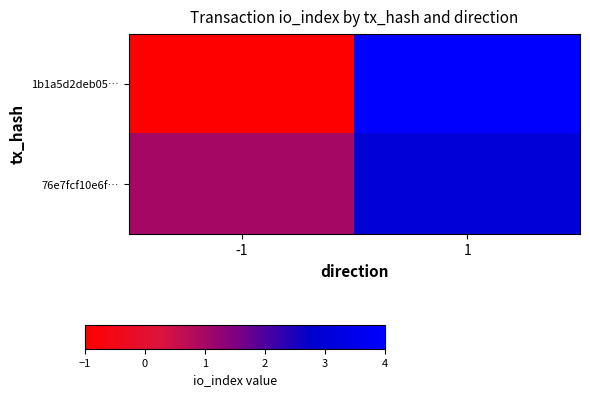

Reading left to right, extract all data points from this chart.

1b1a5d2deb05…: -1=-1	1=4
76e7fcf10e6f…: -1=1	1=3